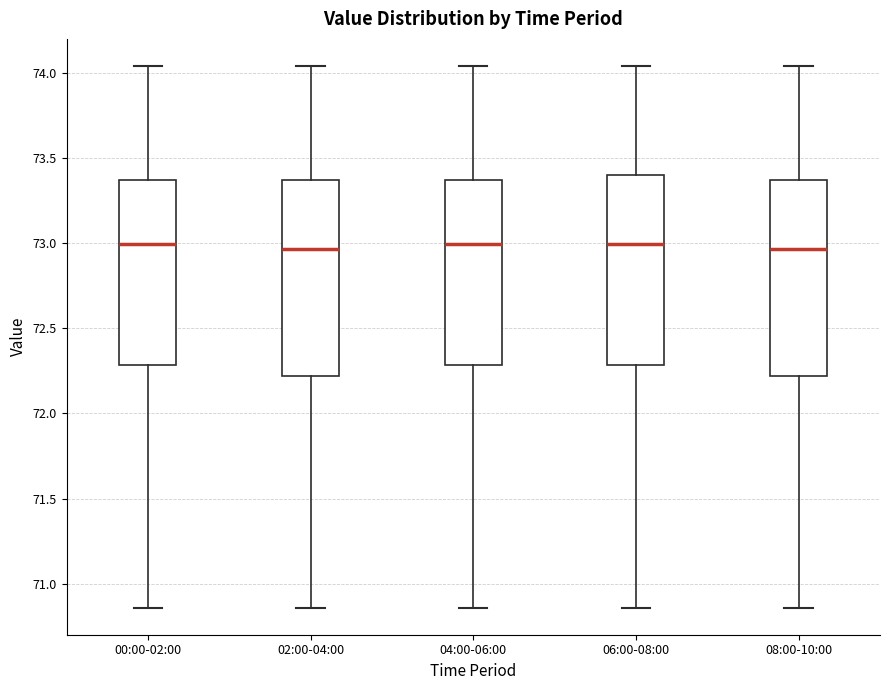

Reading left to right, read every box against the y-axis: the position of its median line, the range the box covers, and the ends of its whiskers. The values are not printed on the chart, so give them approximately, as read against the axis.

00:00-02:00: median 73.00, box 72.30 to 73.35, whiskers 70.85 to 74.05
02:00-04:00: median 72.95, box 72.20 to 73.35, whiskers 70.85 to 74.05
04:00-06:00: median 73.00, box 72.30 to 73.35, whiskers 70.85 to 74.05
06:00-08:00: median 73.00, box 72.30 to 73.40, whiskers 70.85 to 74.05
08:00-10:00: median 72.95, box 72.20 to 73.35, whiskers 70.85 to 74.05